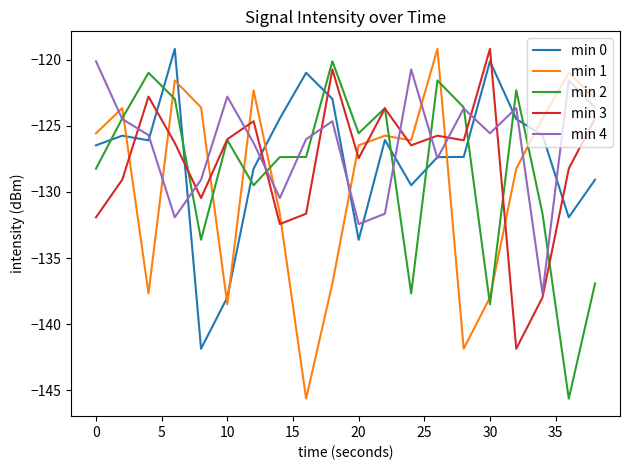

What is the minimum value shown in the chart?

-145.6